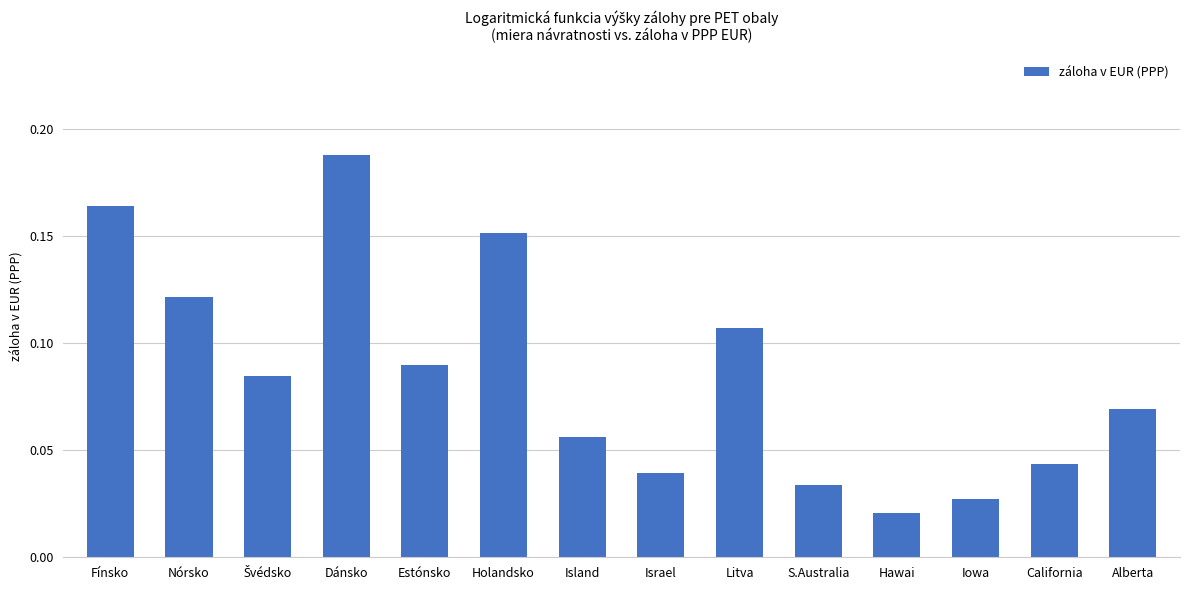

True or false: the data shows 0.1 at Israel.

False